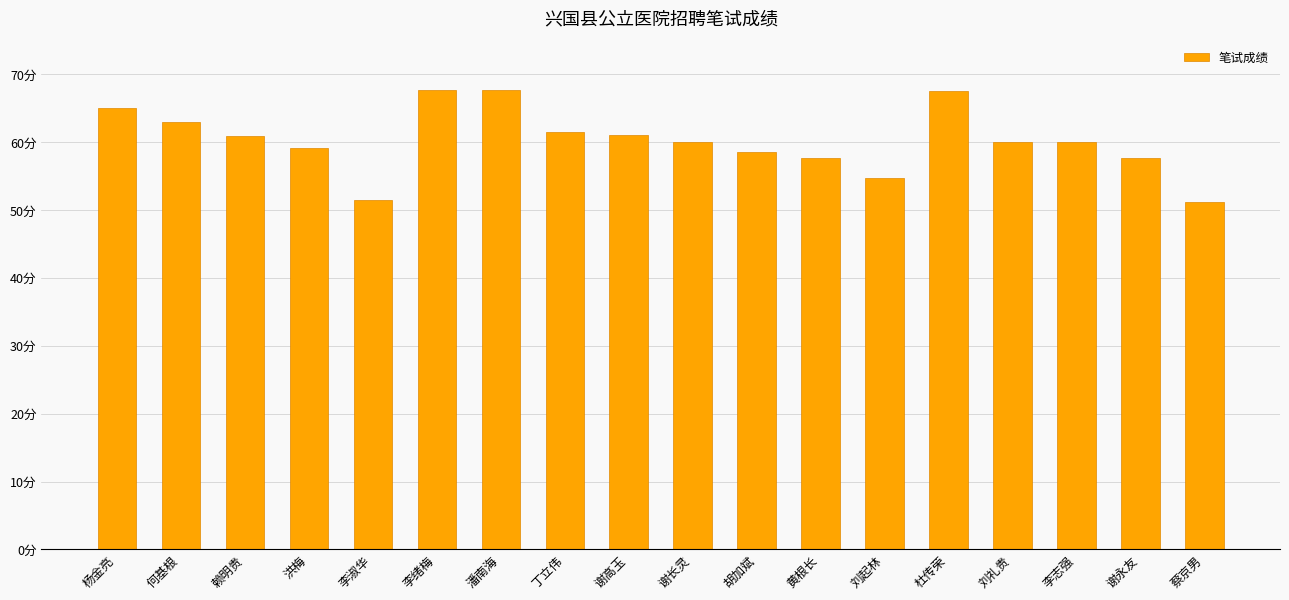

Which label corresponds to the smallest value in the chart?

蔡京男